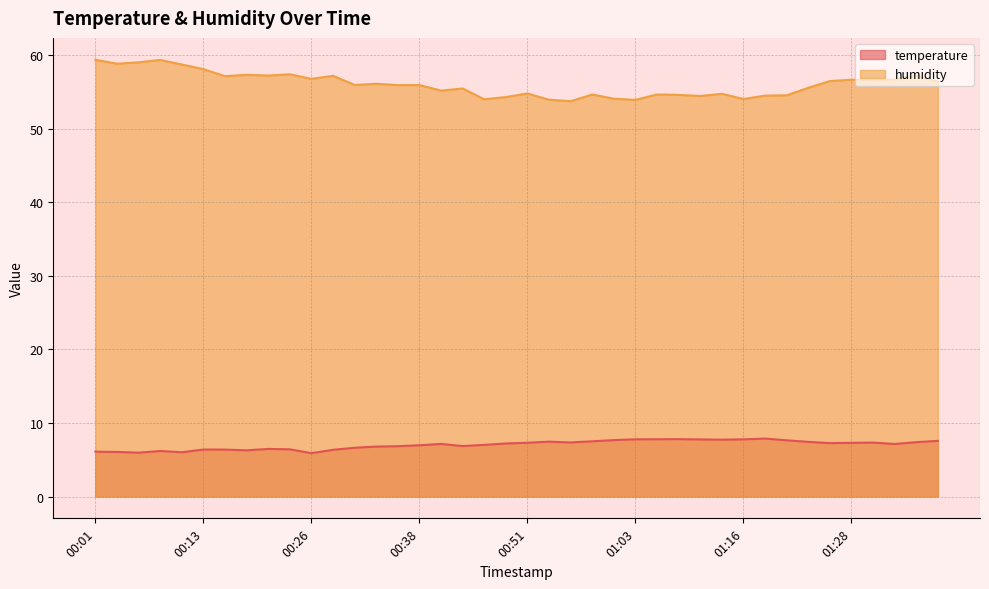

What is the total value across all series at 01:33?

63.8